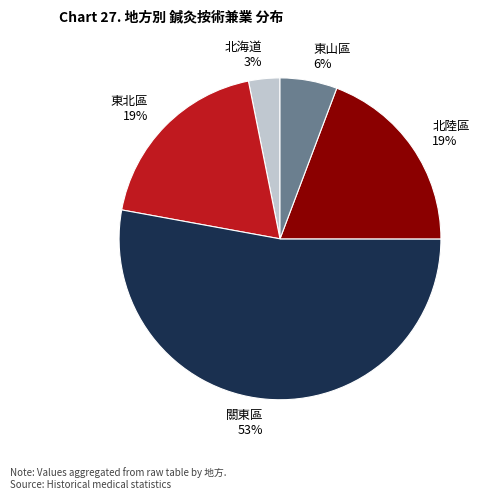

Is it true that 東山區 is 1% of the pie?

False